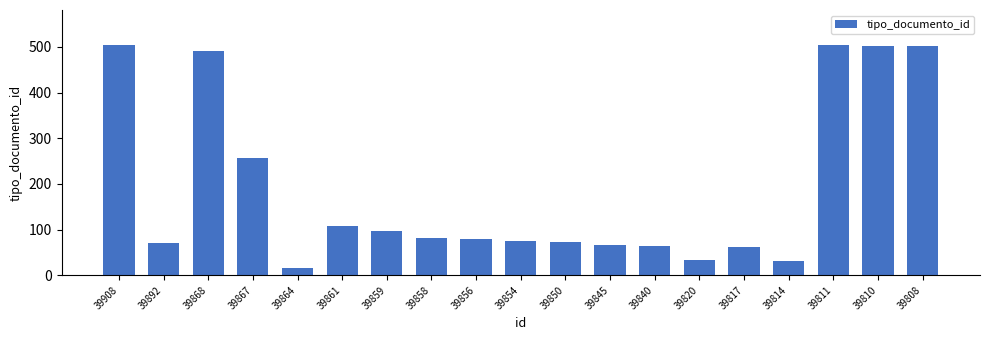

What is the minimum value shown in the chart?

17